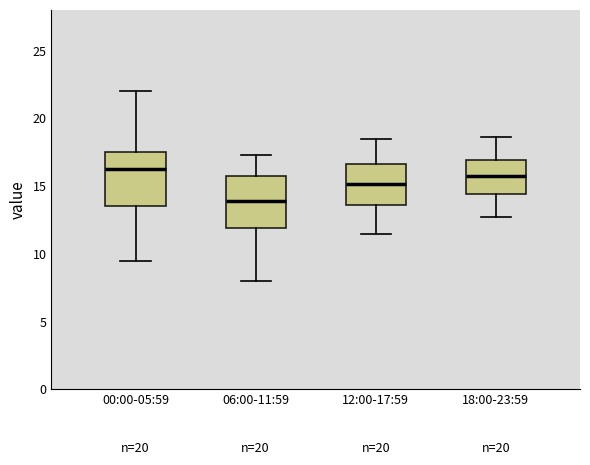

Reading left to right, read every box against the y-axis: the position of its median line, the range the box covers, and the ends of its whiskers. The values are not printed on the chart, so give them approximately, as read against the axis.

00:00-05:59: median 16.5, box 13.5 to 17.5, whiskers 9.5 to 22.0
06:00-11:59: median 14.0, box 12.0 to 15.5, whiskers 8.0 to 17.5
12:00-17:59: median 15.0, box 13.5 to 16.5, whiskers 11.5 to 18.5
18:00-23:59: median 16.0, box 14.5 to 17.0, whiskers 13.0 to 18.5